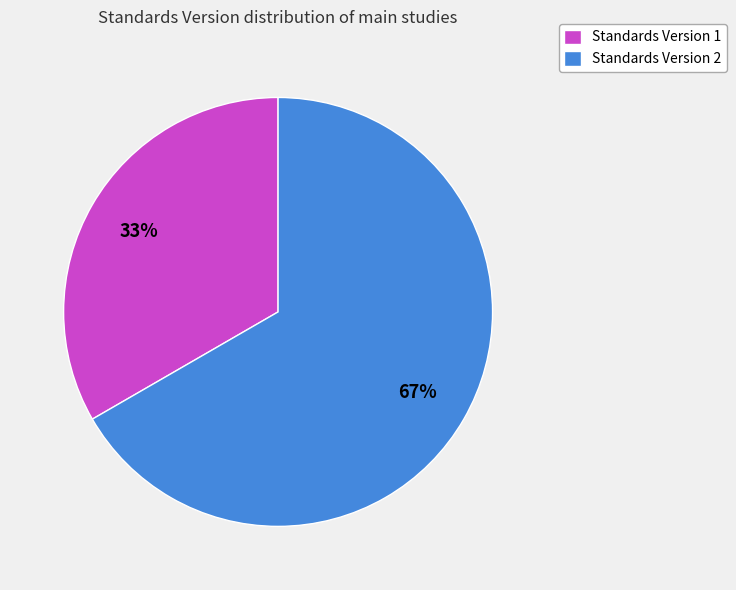

To the nearest percent, what is the average slice percentage?

50%